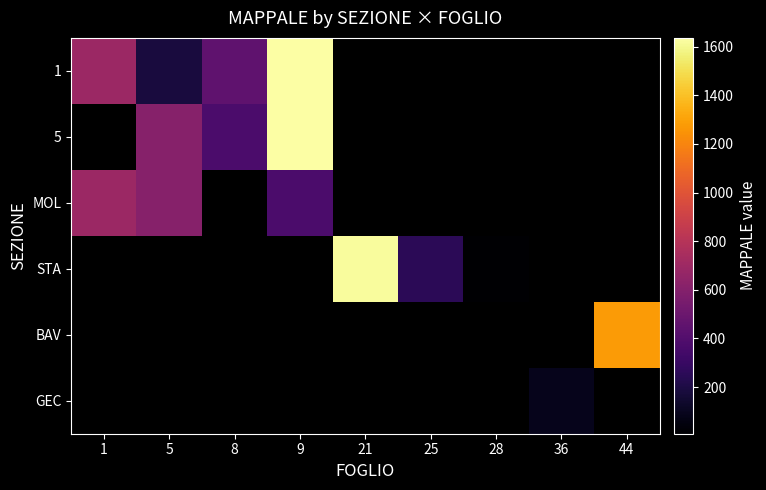

Is the value of STA at 36 greater than the value of BAV at 5?

No